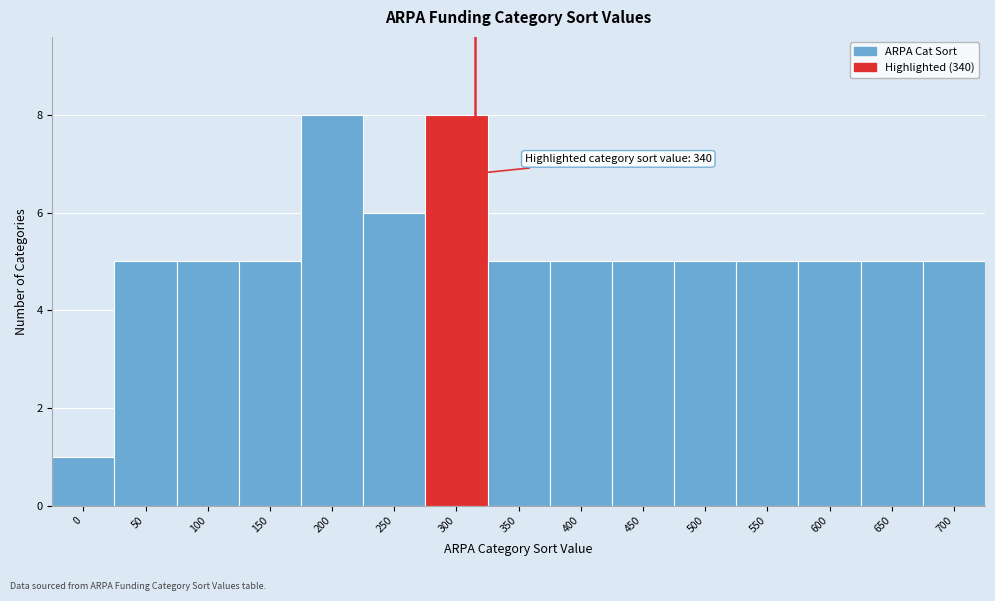

Reading left to right, list all the values displayed in this chart.

1	5	5	5	8	6	8	5	5	5	5	5	5	5	5